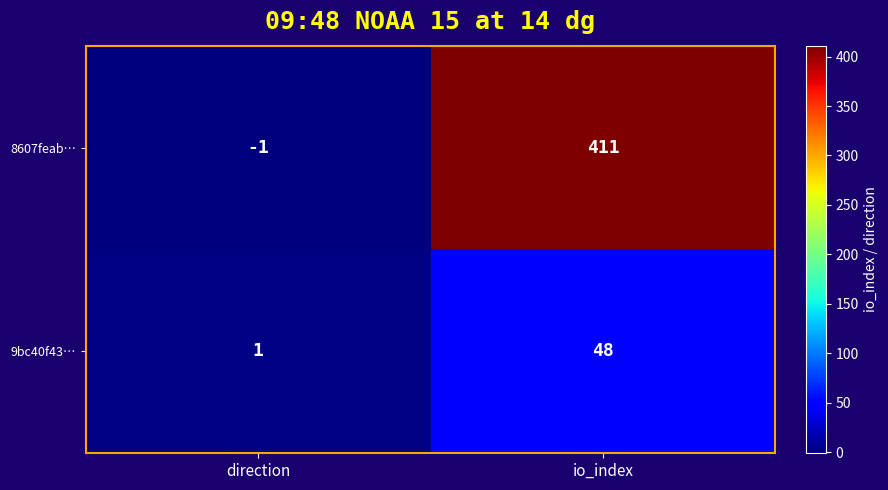

What is the sum of the 9bc40f43… values at io_index and direction?

49